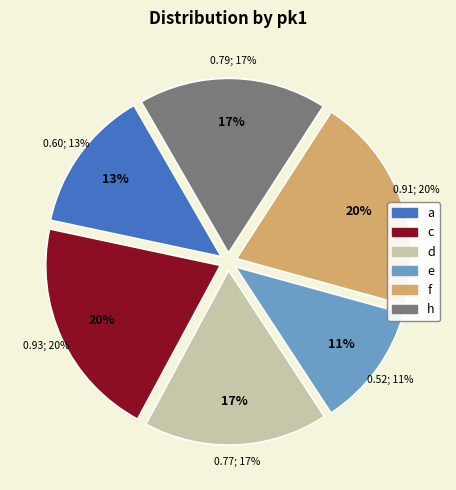

Which has a higher value, a or h?

h